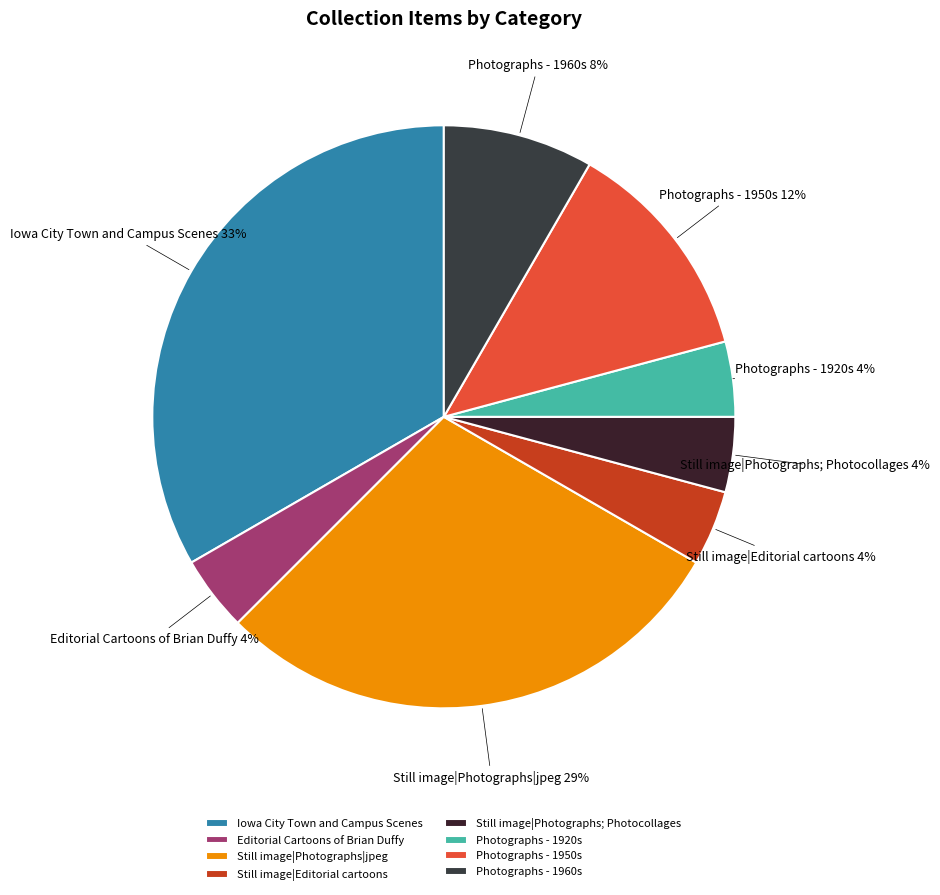

To the nearest percent, what is the average slice percentage?

12%